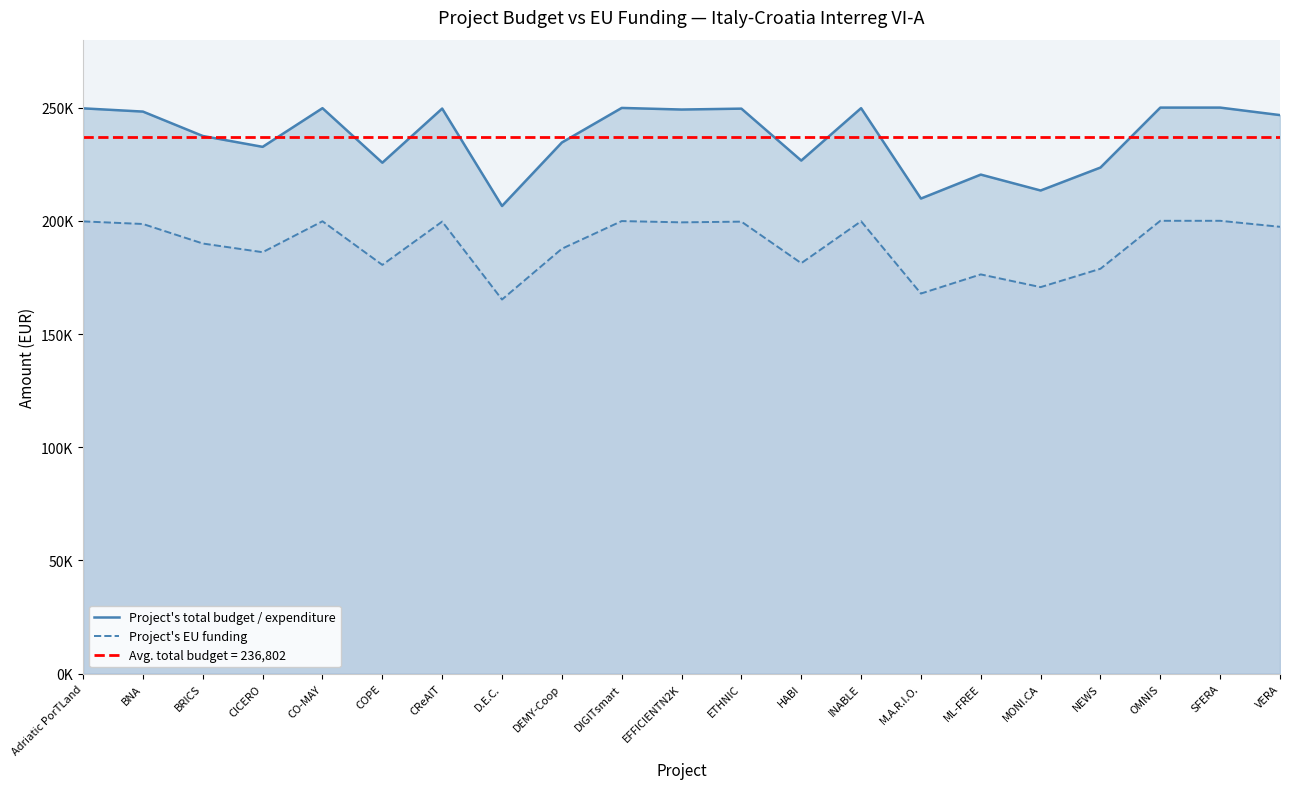

True or false: Project's total budget / expenditure and Project's EU funding intersect in this chart.

False